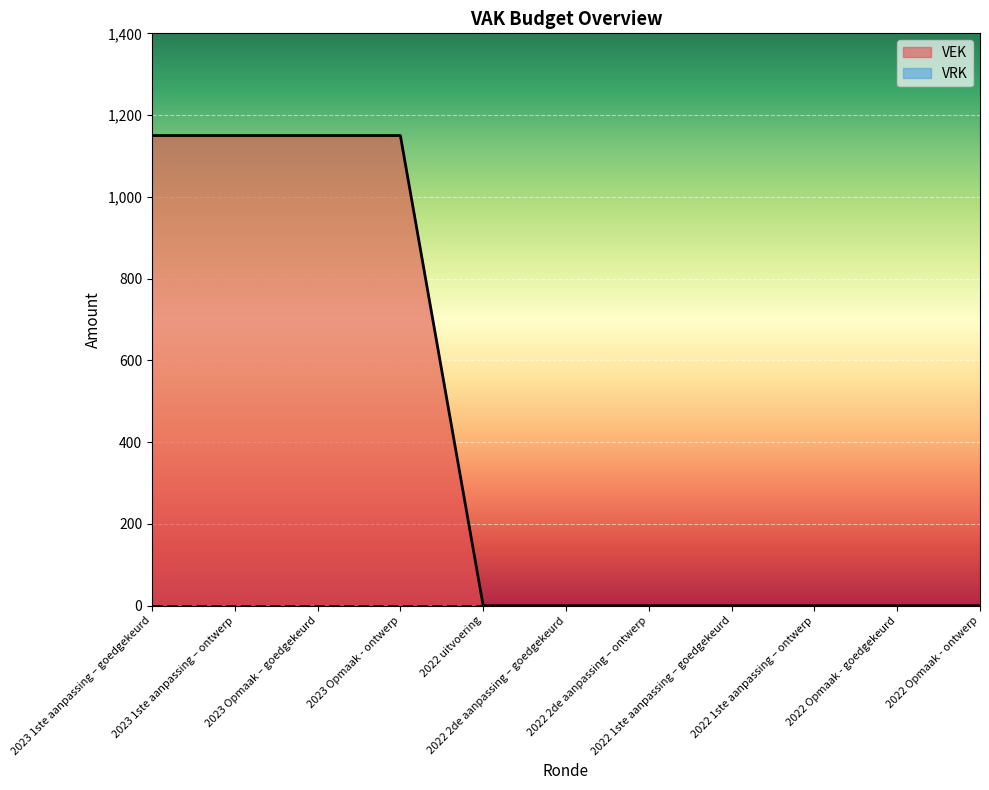

Is it true that the value at 2023 Opmaak – goedgekeurd is 359?

False